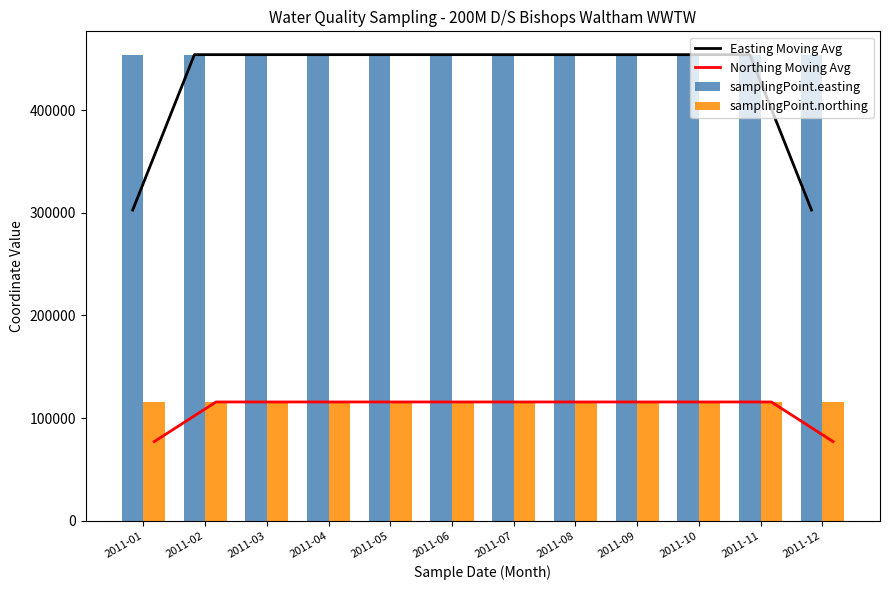

What is the lowest value of the Easting Moving Avg series?

302606.7